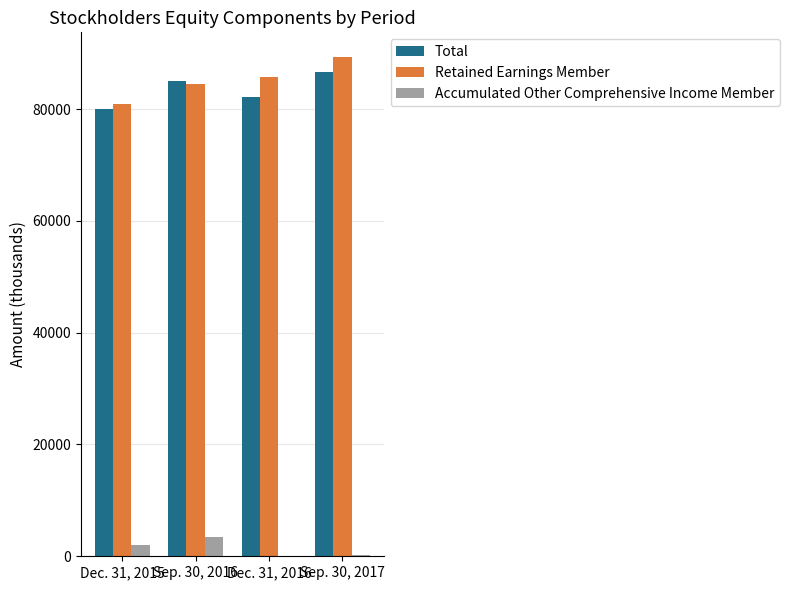

Where is Total nearest to the value 83243?

Dec. 31, 2016